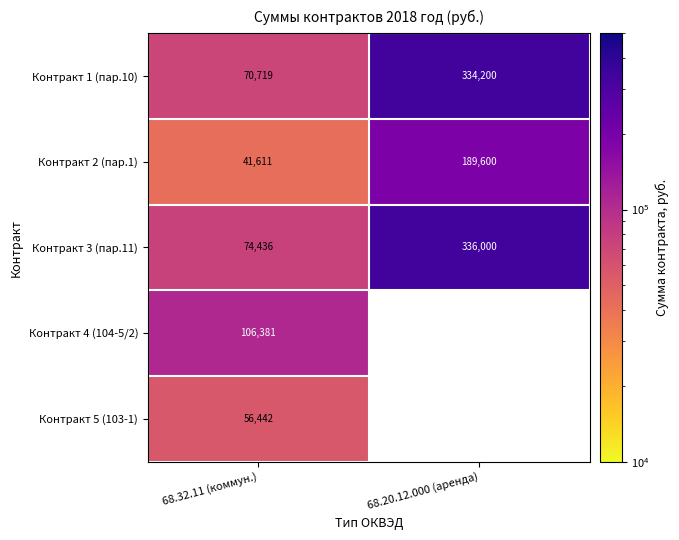

Between 68.32.11 (коммун.) and 68.20.12.000 (аренда), which series saw the biggest shift?

Контракт 1 (пар.10)